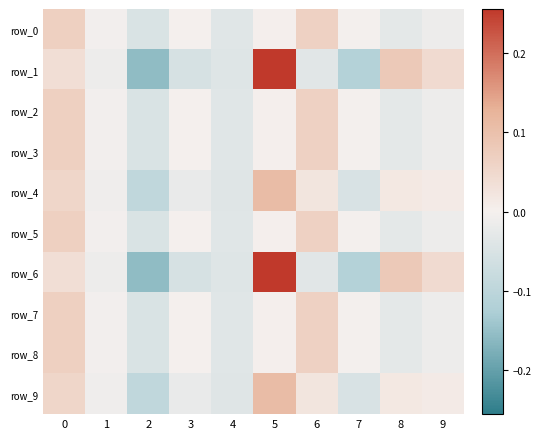

What is the minimum value shown in the chart?

-0.2